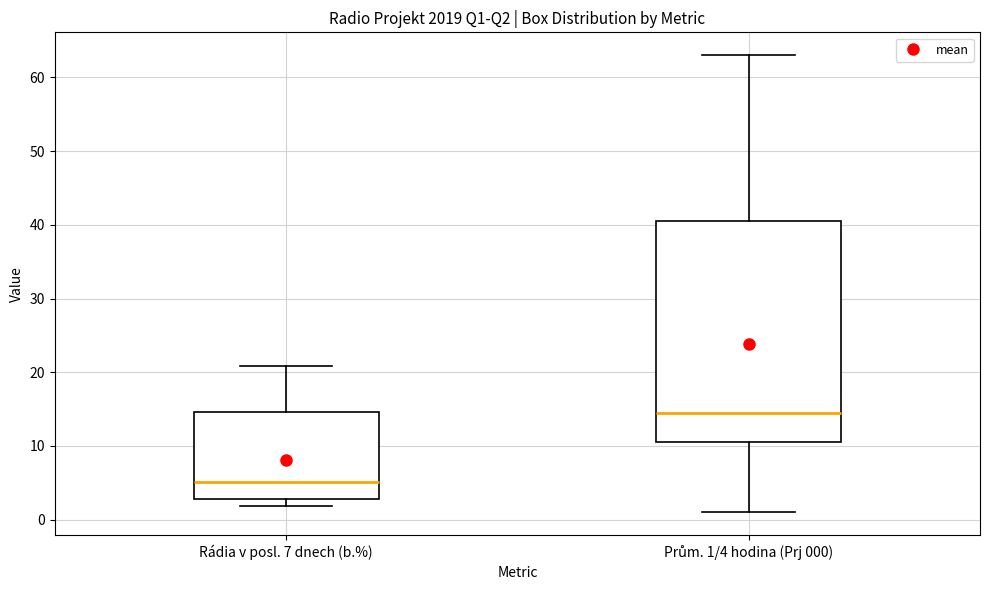

Reading left to right, transcribe this box plot: for each box, give where its median line is, the range the box spans, and where its two whiskers end, as read against the y-axis. The values are not printed on the chart, so give them approximately, as read against the axis.

Rádia v posl. 7 dnech (b.%): median 5, box 3 to 15, whiskers 2 to 21
Prům. 1/4 hodina (Prj 000): median 15, box 11 to 41, whiskers 1 to 63